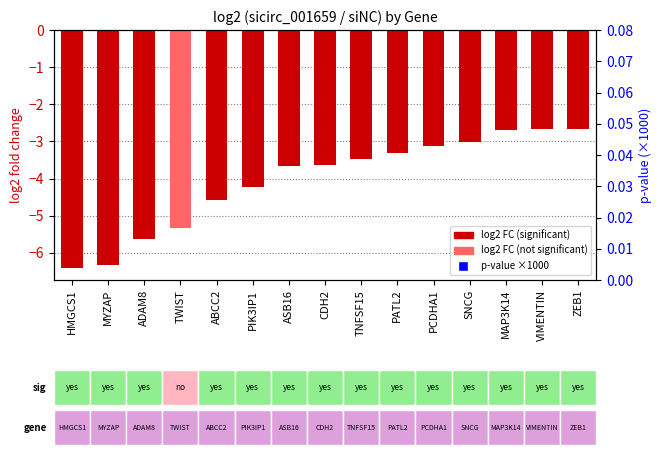

Which series has the largest total across all categories?

p-value (×1000)